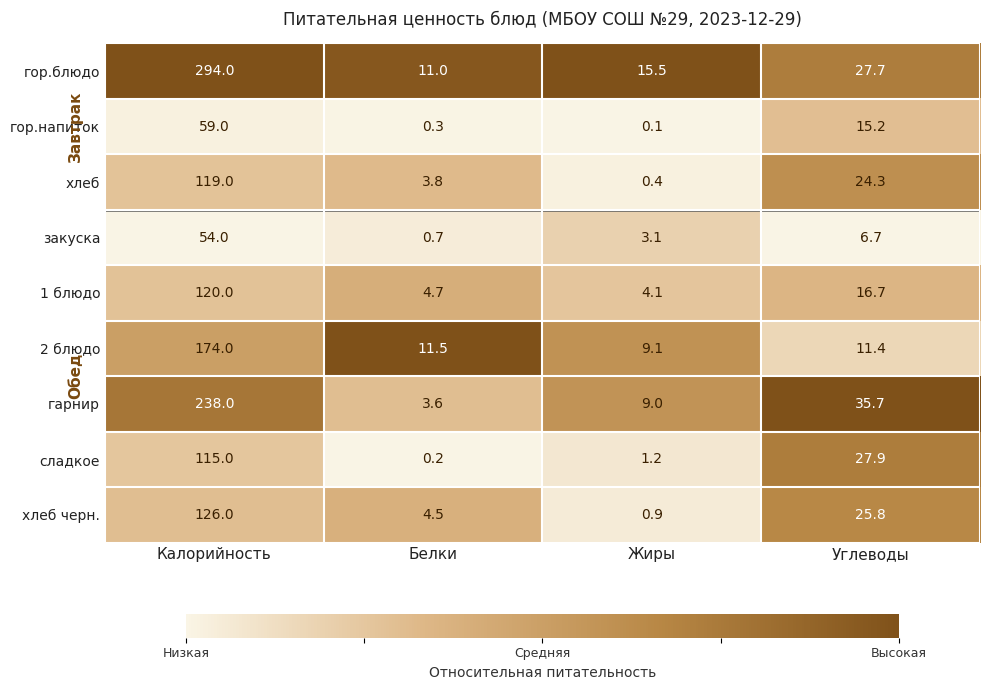

Which series has the largest total across all categories?

гор.блюдо